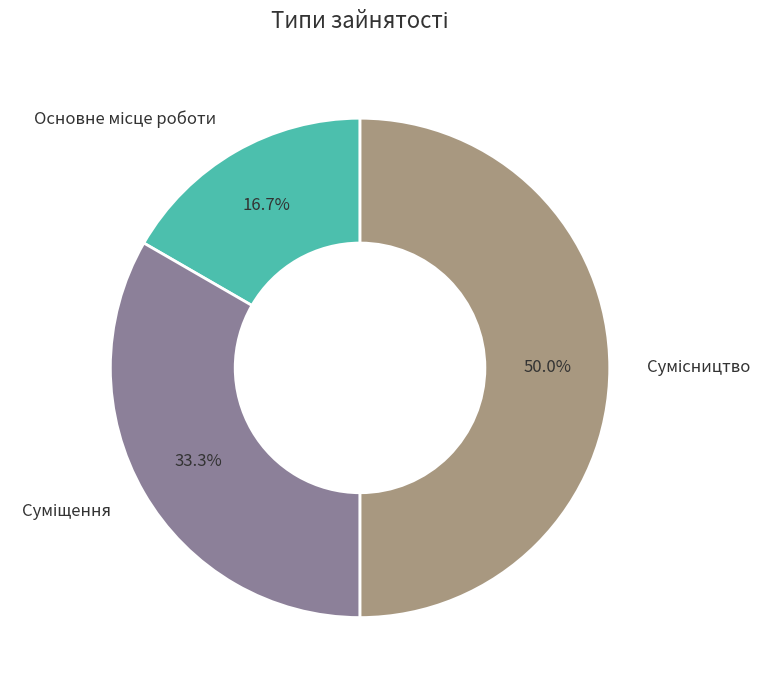

Count the number of slices in the pie.

3